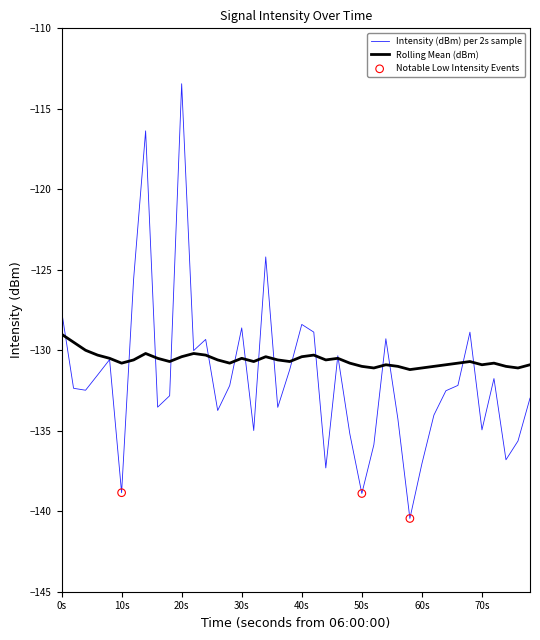

Which series has the largest total across all categories?

Rolling Mean (dBm)